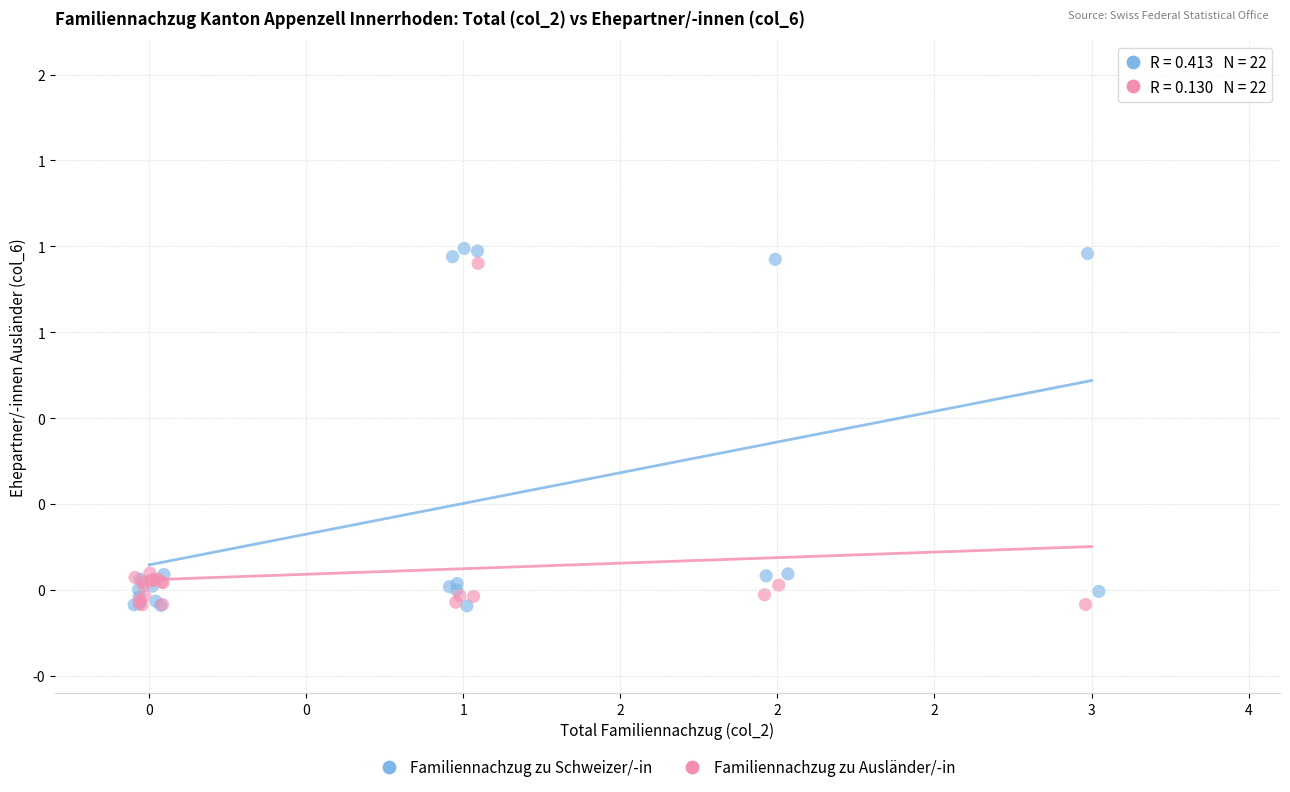

Which series has the widest spread of Y values?

Familiennachzug zu Schweizer/-in